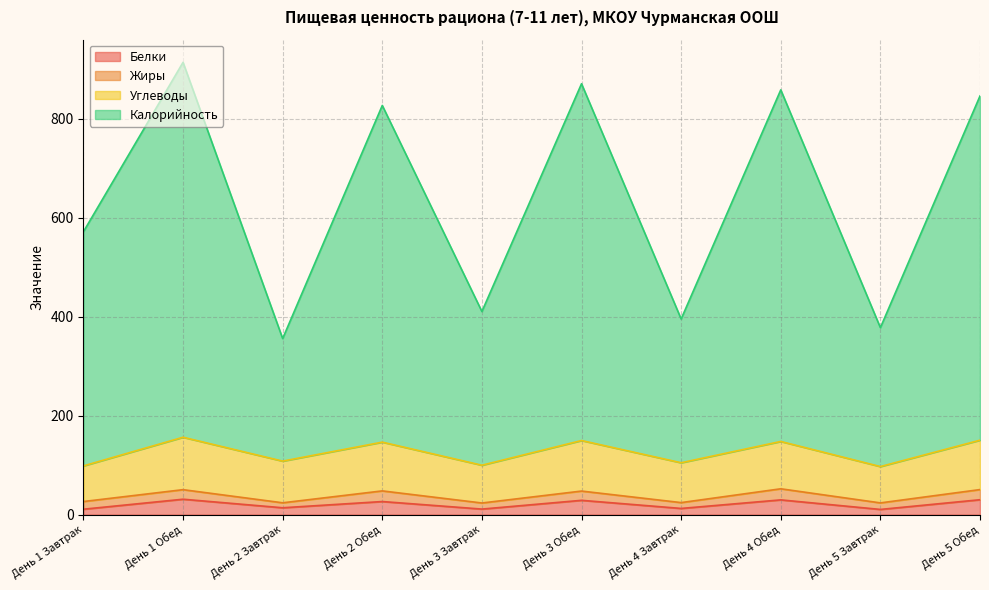

True or false: Калорийность and Углеводы cross at least once.

False